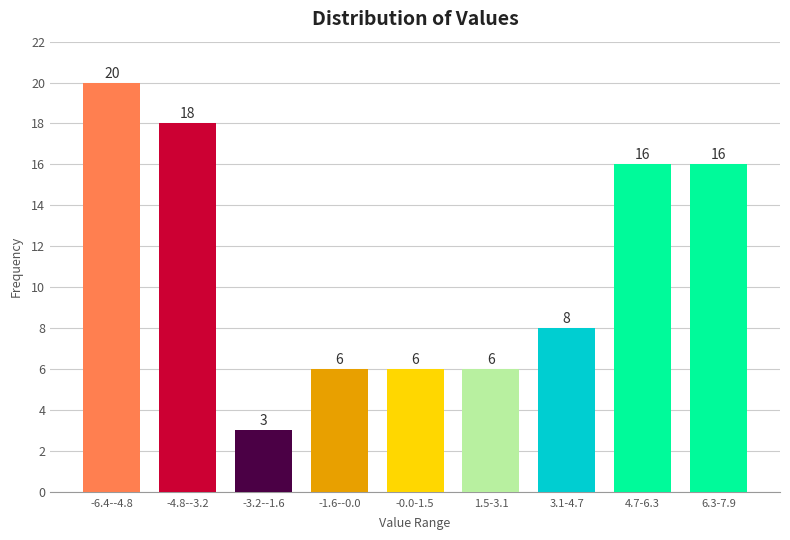

Reading left to right, what are all the values shown in this chart?

-6.4--4.8=20	-4.8--3.2=18	-3.2--1.6=3	-1.6--0.0=6	-0.0-1.5=6	1.5-3.1=6	3.1-4.7=8	4.7-6.3=16	6.3-7.9=16